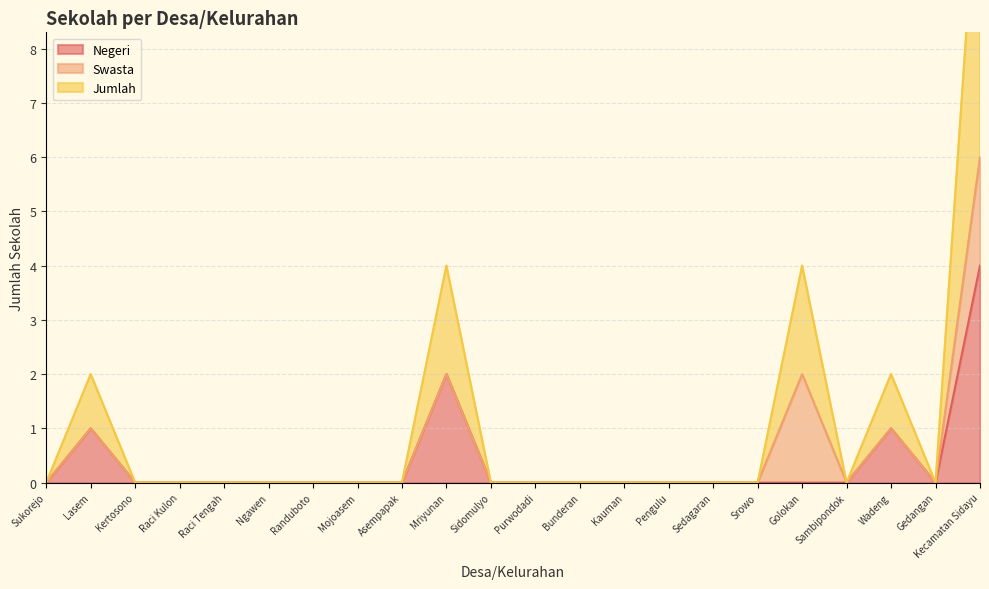

Is it true that Negeri equals 0 at Sedagaran?

True